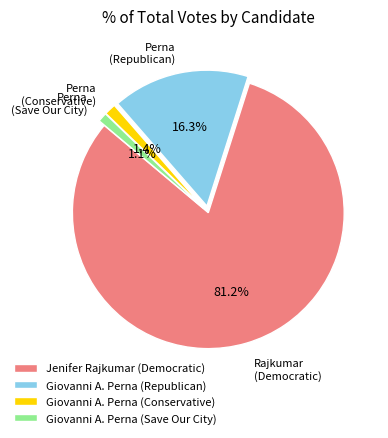

Which slice represents more than half of the pie?

Jenifer Rajkumar (Democratic)